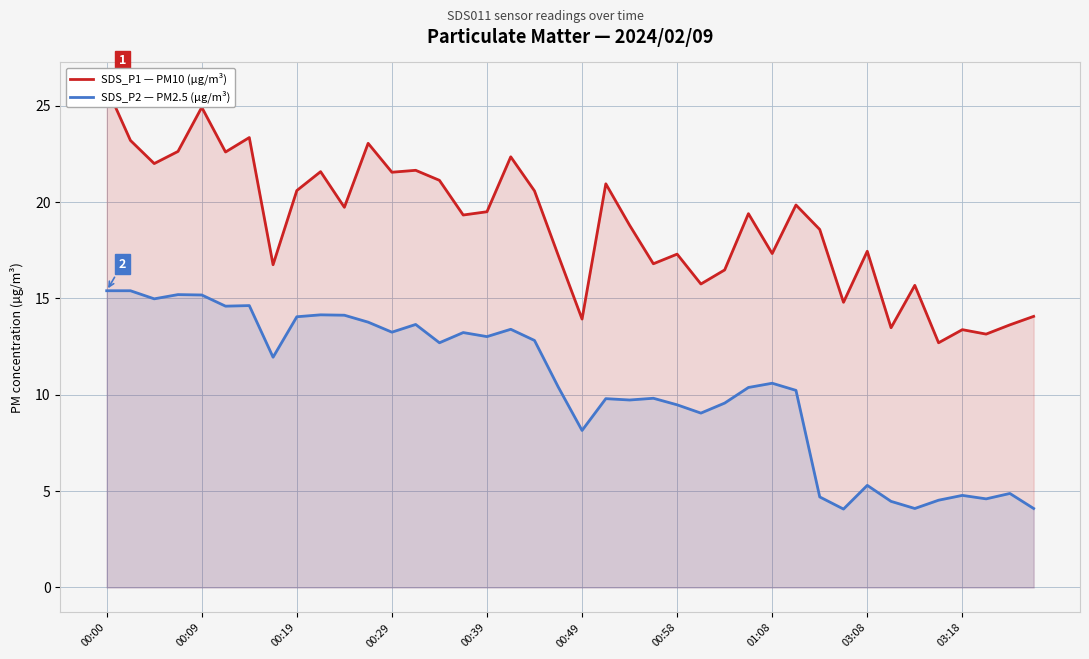

True or false: SDS_P2 — PM2.5 (µg/m³) has a value of 18.5 at 19.

False